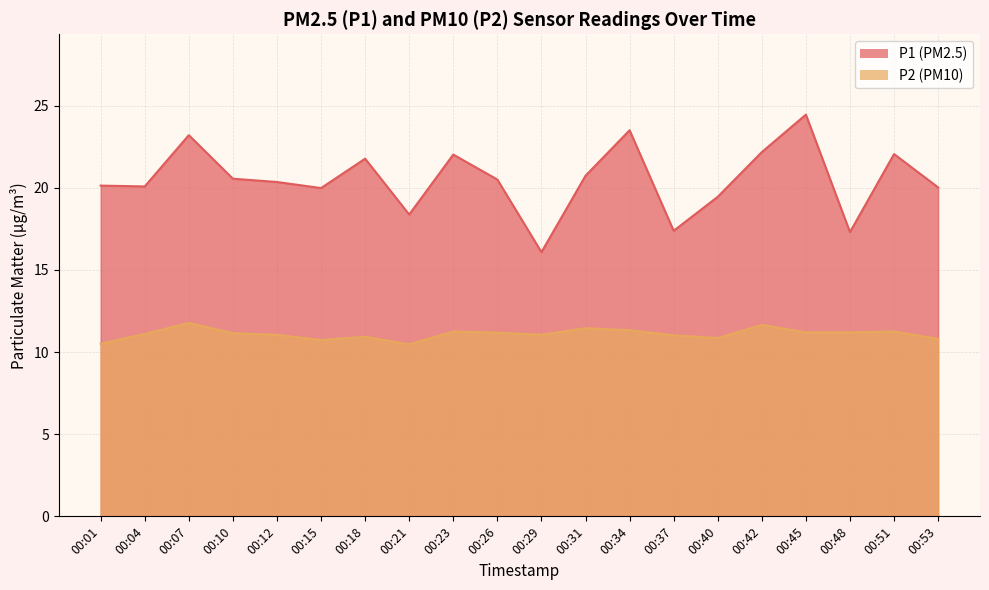

What is the difference between the P1 values at 00:01 and 00:23?

1.9